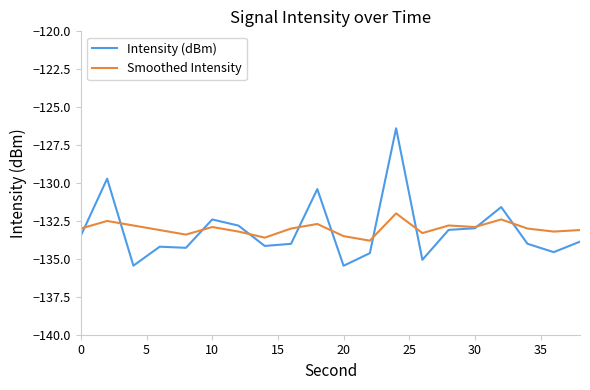

Which series has the largest range (max minus min)?

Intensity (dBm)